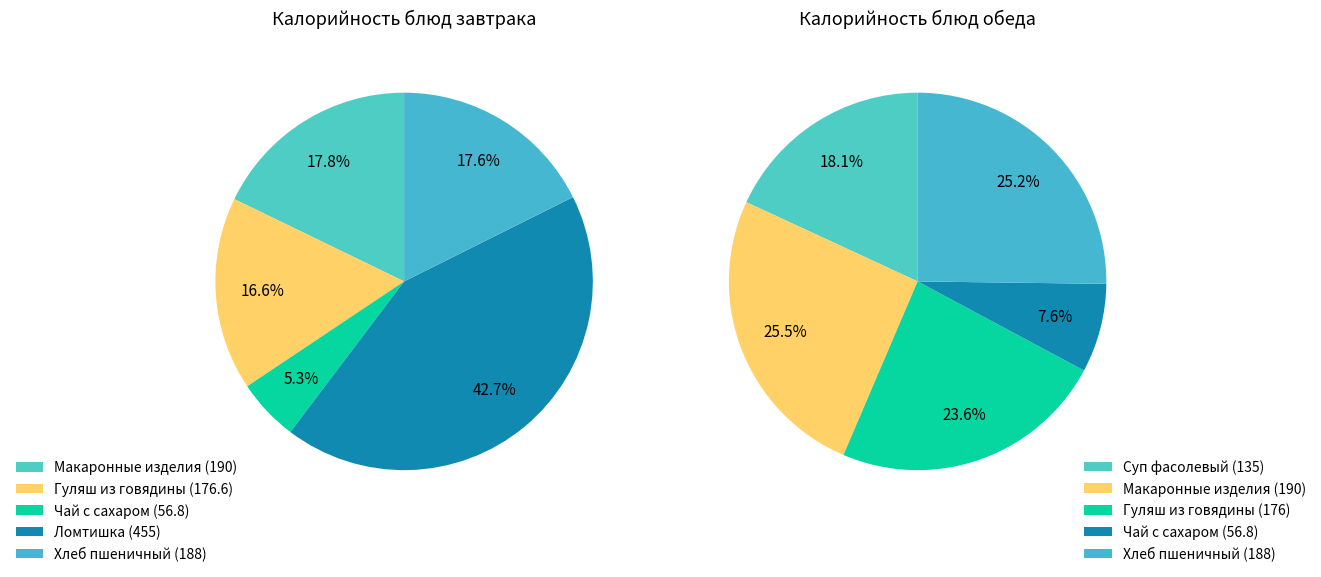

How many slices are in this pie chart?

5